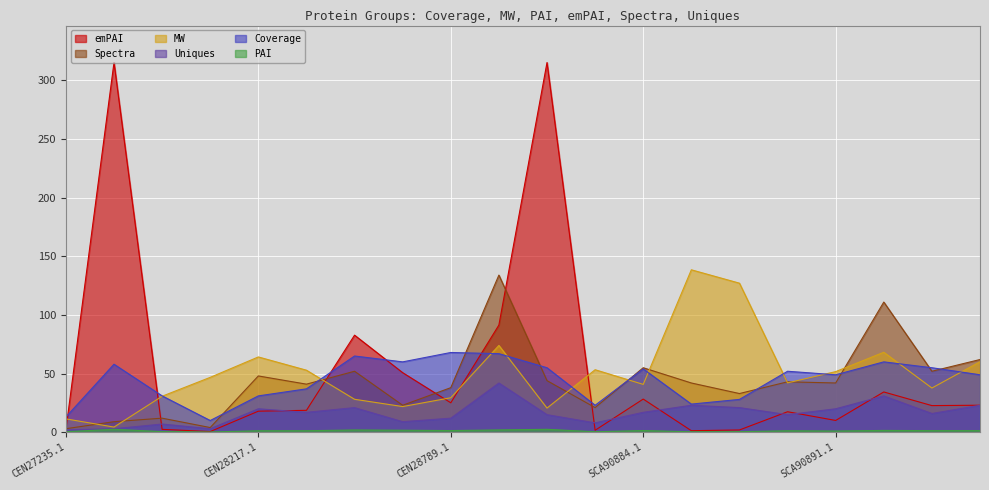

Which has a higher value, SCA90921.1 or SCA90902.1?

SCA90902.1